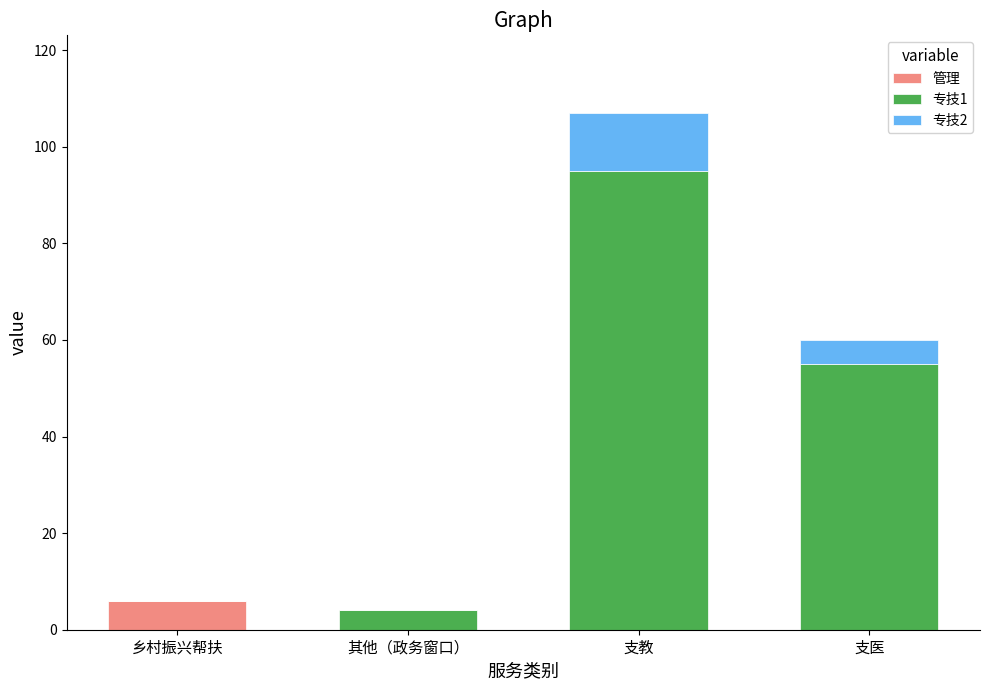

Is it true that 管理 equals 6 at 乡村振兴帮扶?

True